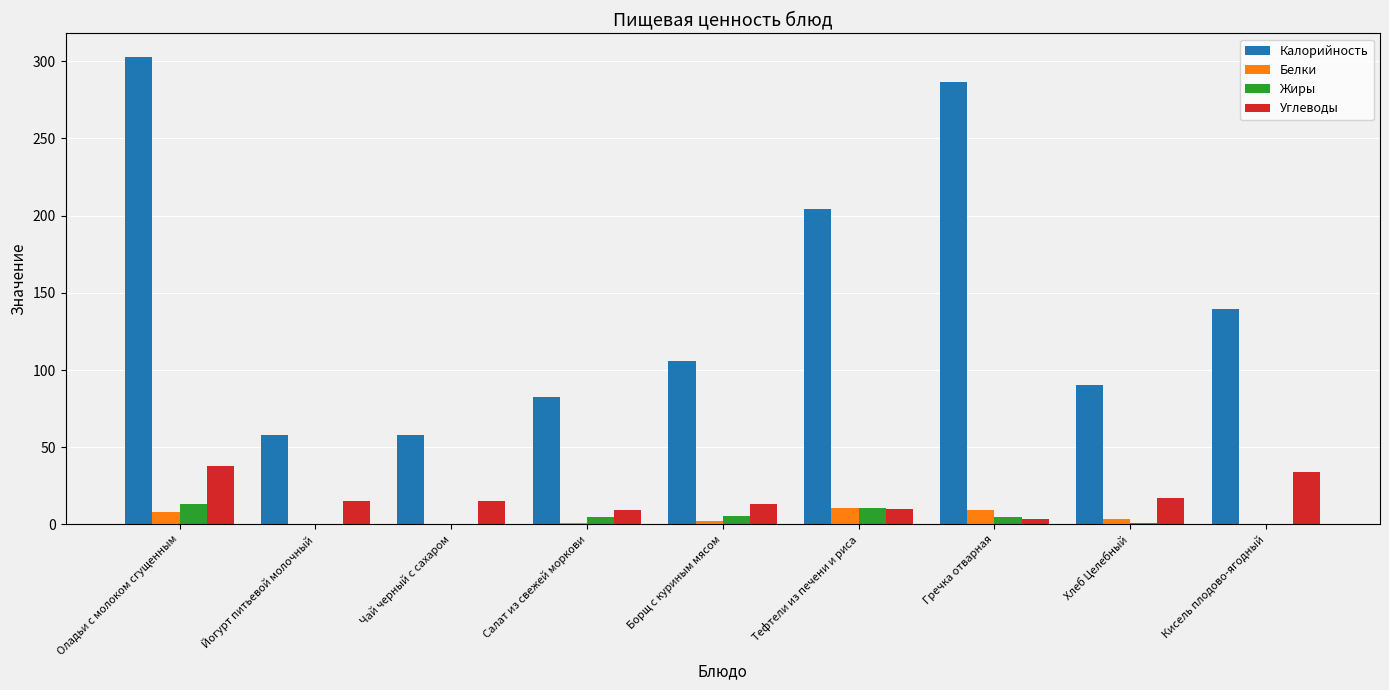

How many series are shown in this chart?

4